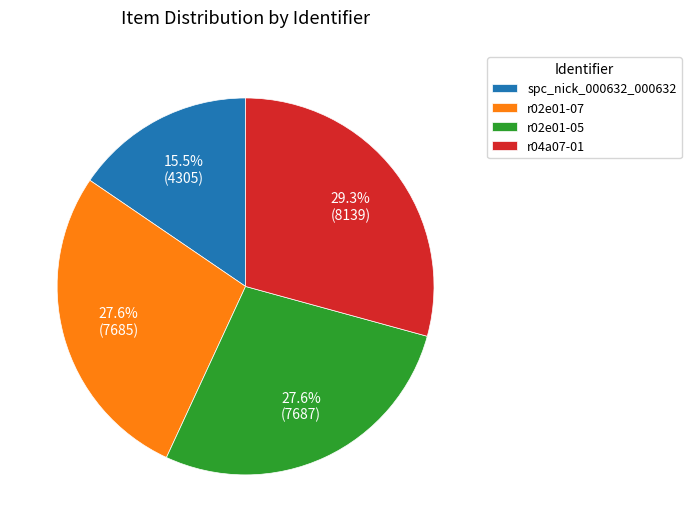

Is there any slice that represents more than half of the pie?

No